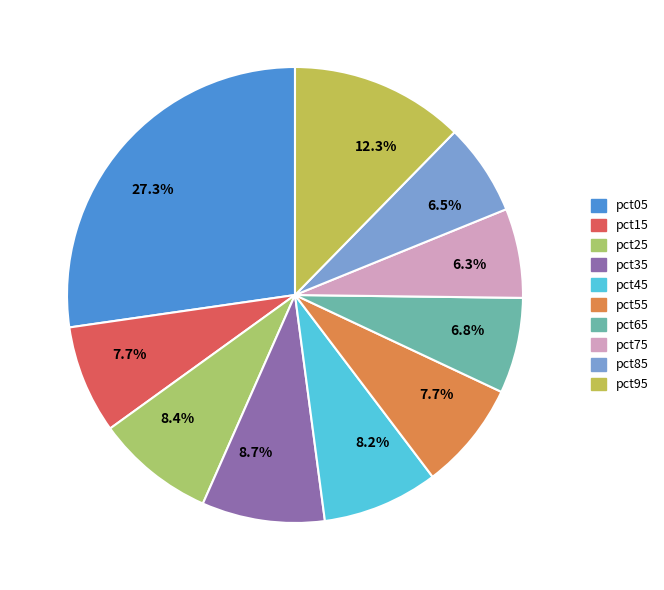

Count the number of slices in the pie.

10